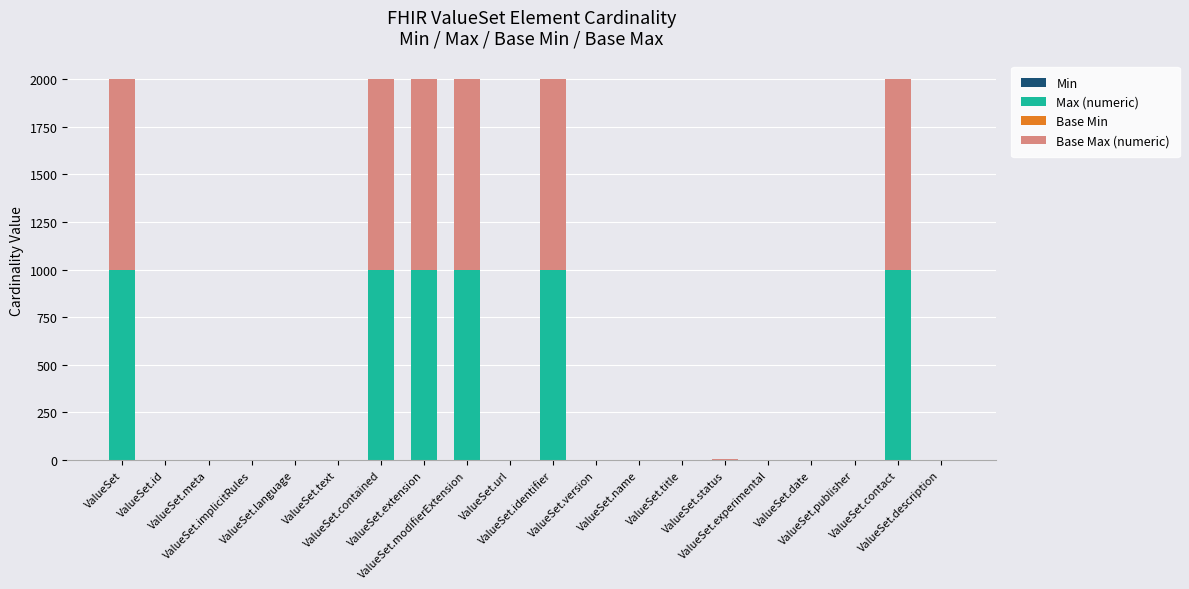

Are the bars horizontal?

No